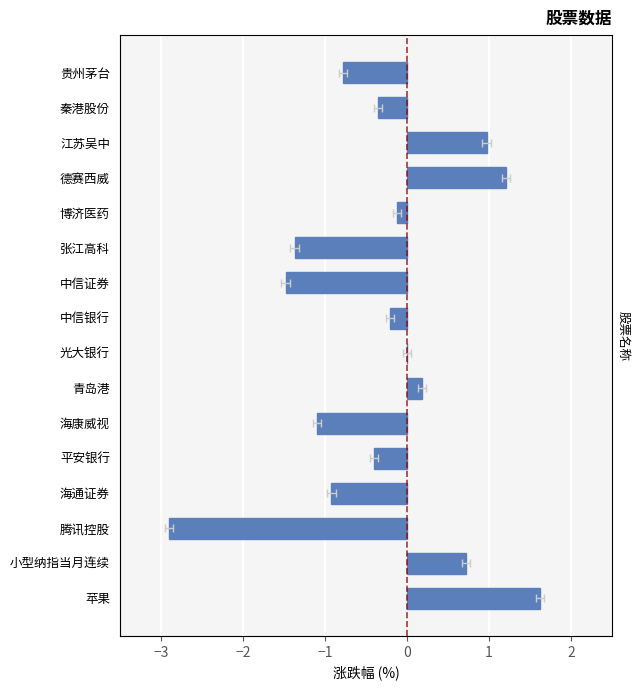

Reading left to right, transcribe all the data shown in this chart.

1.6	0.7	-2.9	-0.9	-0.4	-1.1	0.2	0.0	-0.2	-1.5	-1.4	-0.1	1.2	1.0	-0.3	-0.8